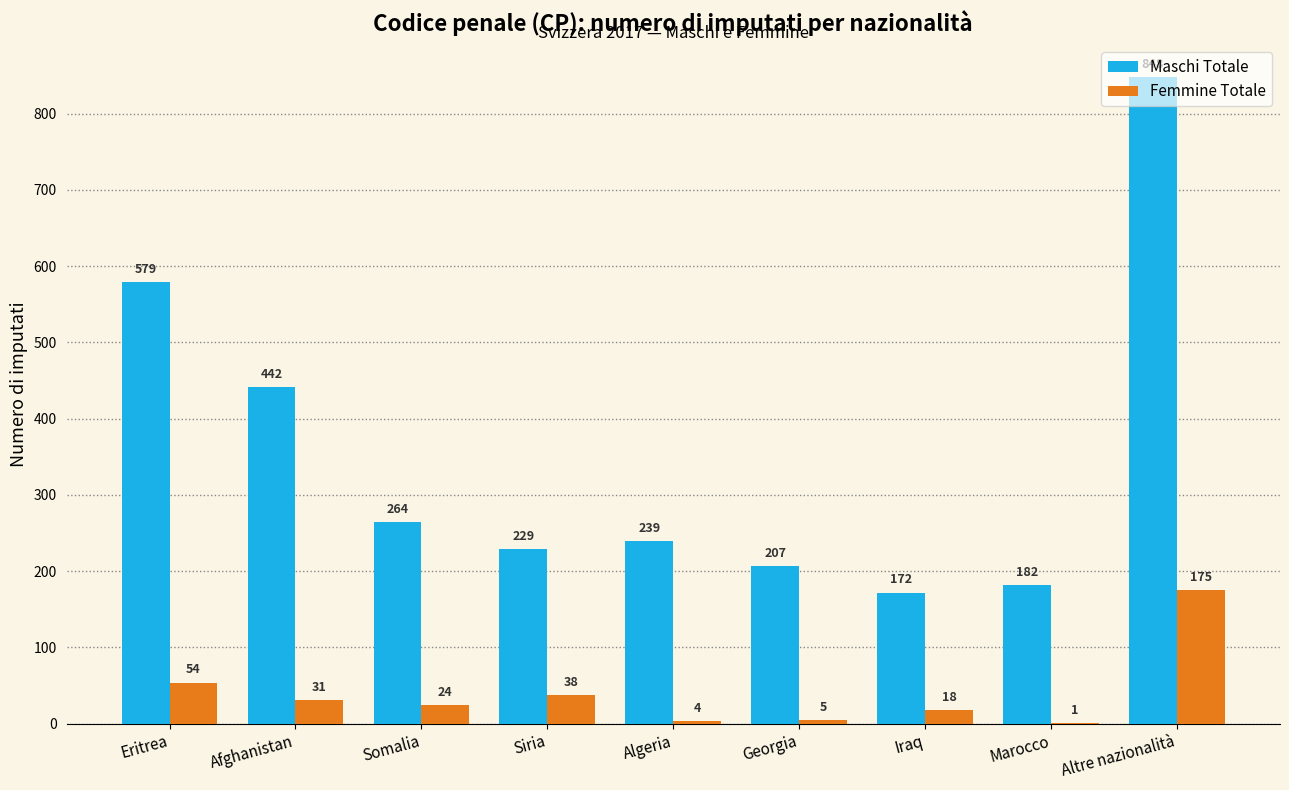

Between Somalia and Altre nazionalità, which series saw the biggest shift?

Maschi Totale